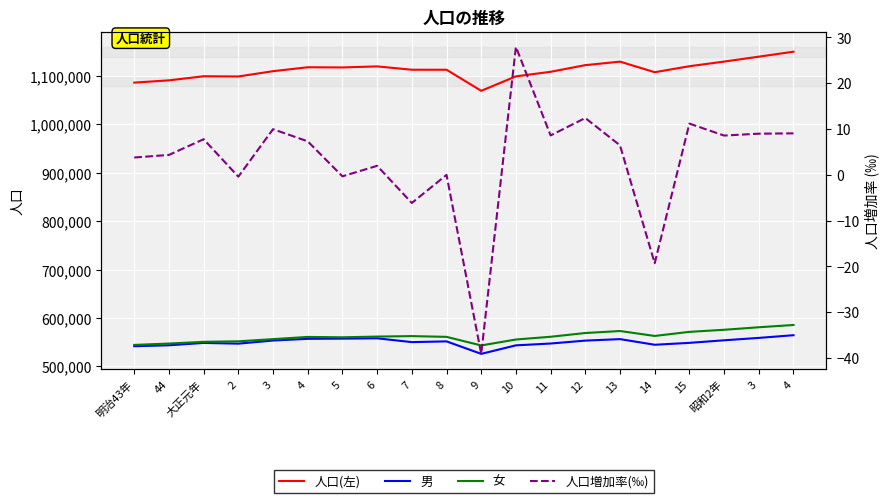

Reading left to right, what are all the values shown in this chart?

人口(左): 1086178.0	1090886.0	1099346.0	1098886.0	1109815.0	1117918.0	1117536.0	1119713.0	1112811.0	1112775.0	1069270.0	1099123.0	1108567.0	1122304.0	1129510.0	1107692.0	1120062.0	1129649.0	1139784.0	1150083.0
男: 541739.0	543669.0	548530.0	547038.0	553479.0	556994.0	557382.0	558079.0	550188.0	551717.0	525957.0	543534.0	547298.0	553307.0	556398.0	544752.0	548663.0	553976.0	558906.0	564488.0
女: 544439.0	547217.0	550816.0	551848.0	556336.0	560924.0	560154.0	561634.0	562623.0	561058.0	543313.0	555589.0	561269.0	568997.0	573112.0	562940.0	571399.0	575673.0	580878.0	585595.0
人口増加率(‰): 3.8	4.3	7.8	-0.4	9.9	7.3	-0.3	1.9	-6.2	-0.0	-39.1	27.9	8.6	12.4	6.4	-19.3	11.2	8.6	9.0	9.0